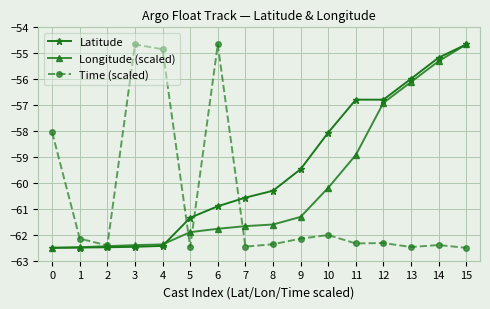

Rank the series by their average value, from highest to lowest.

Latitude, Longitude (scaled), Time (scaled)